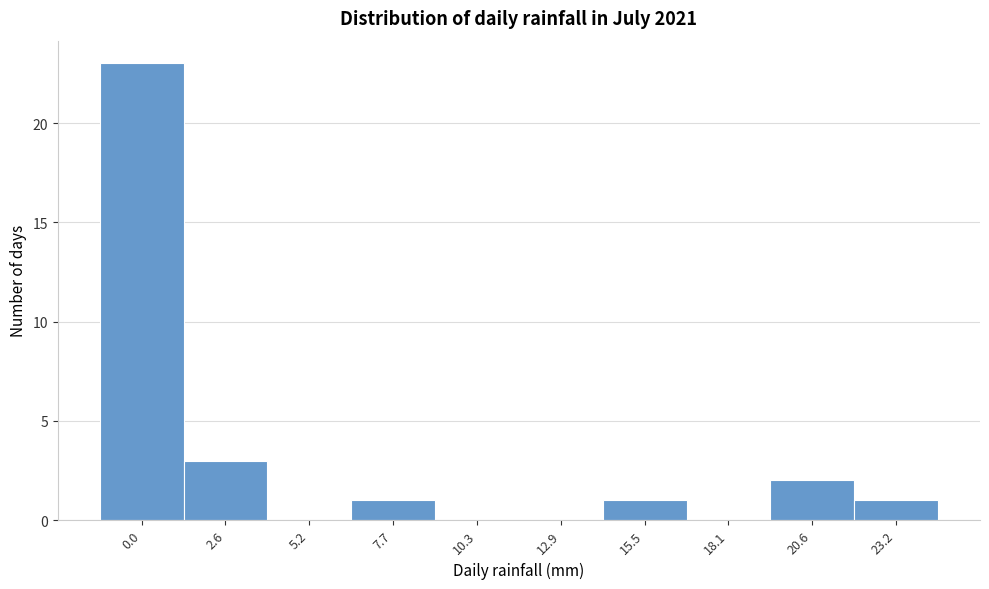

Reading left to right, extract all data points from this chart.

0.0=23	2.6=3	5.2=0	7.7=1	10.3=0	12.9=0	15.5=1	18.1=0	20.6=2	23.2=1